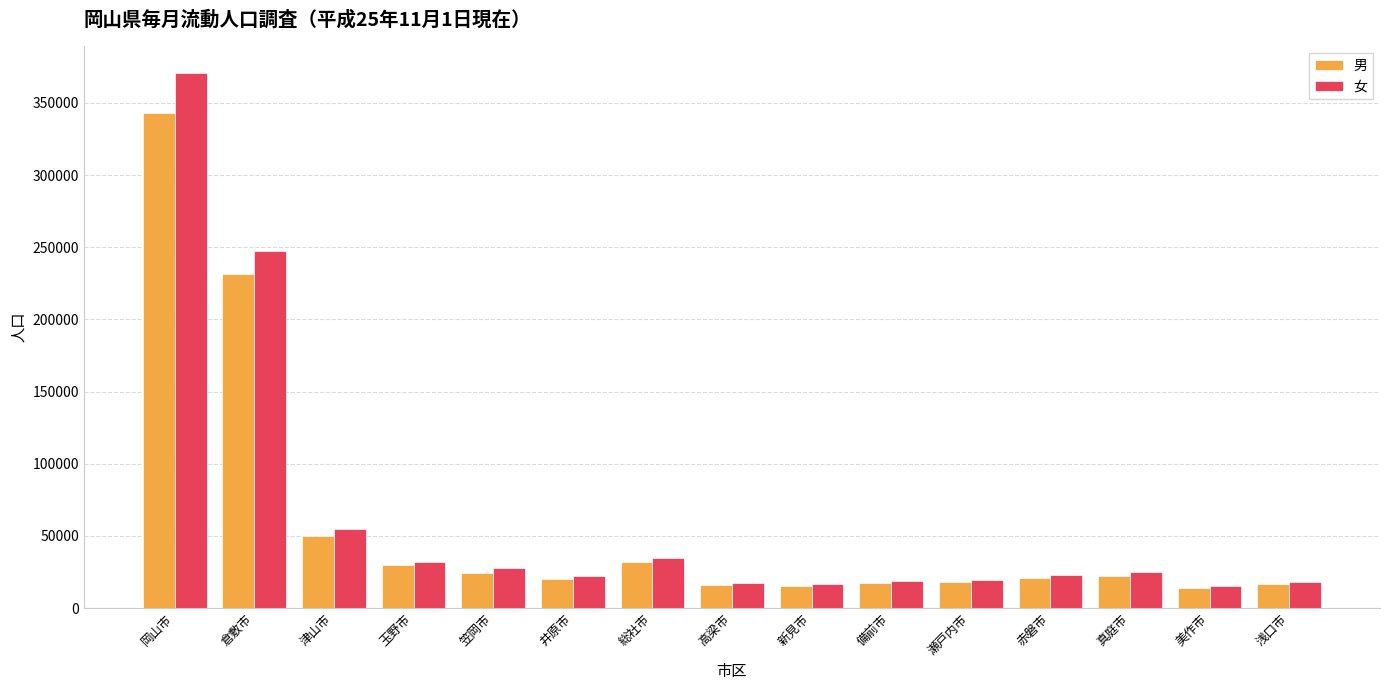

Rank the series by their average value, from lowest to highest.

男, 女